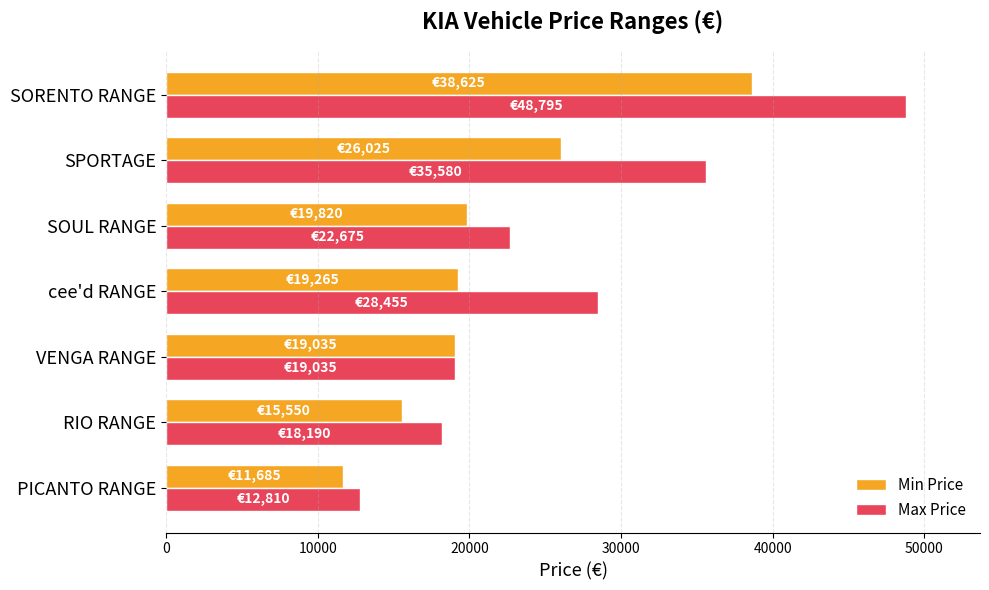

Count the number of categories in the chart.

7